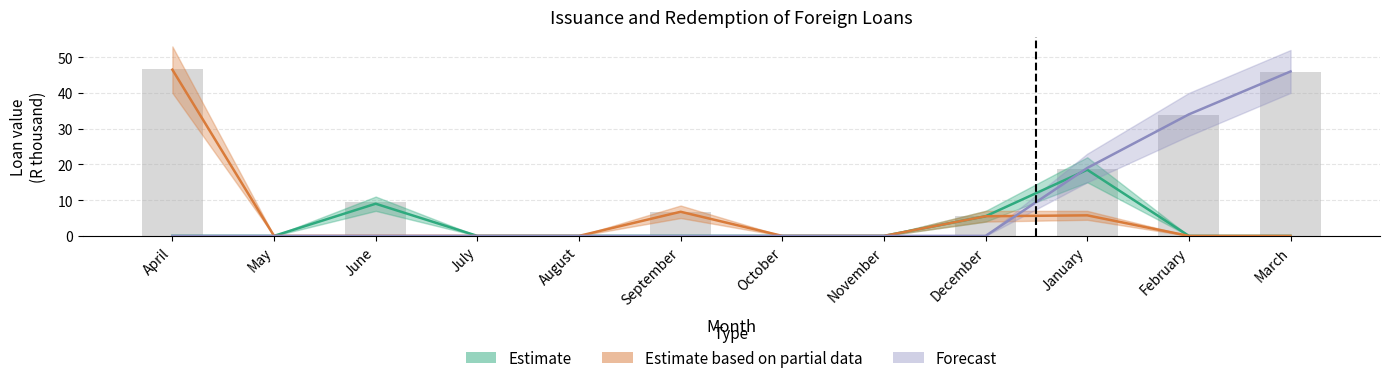

What value does the Estimate series have at January?

18.5